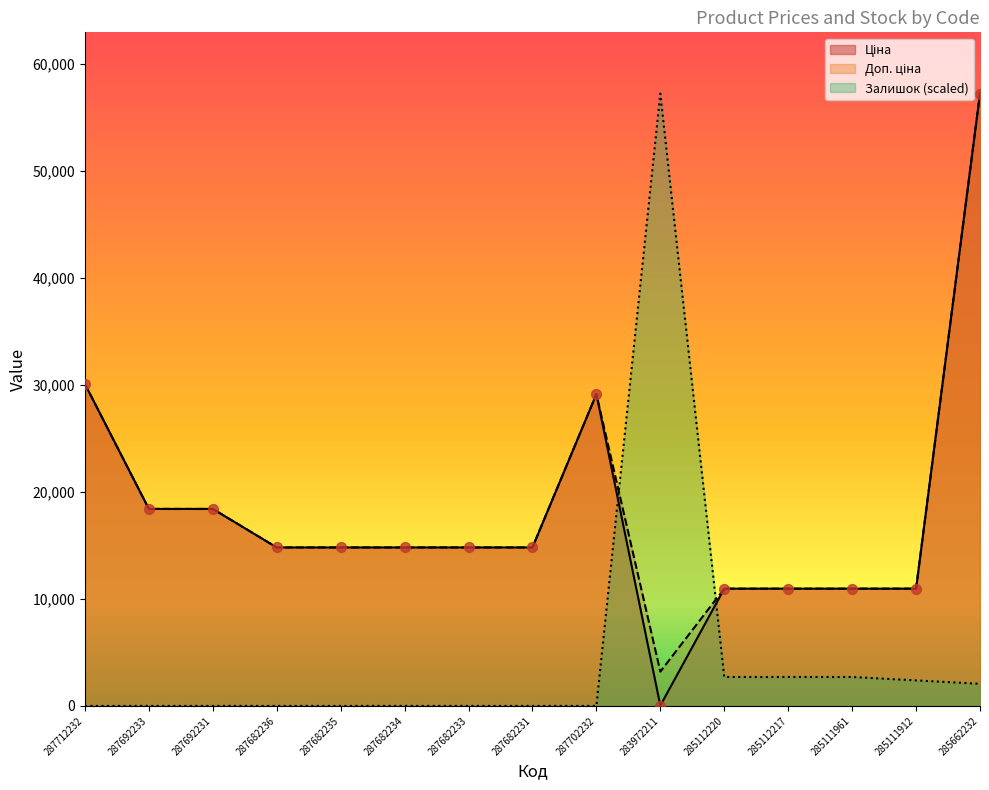

Is the value of Доп. ціна at 287712232 greater than the value of Ціна at 287682233?

Yes